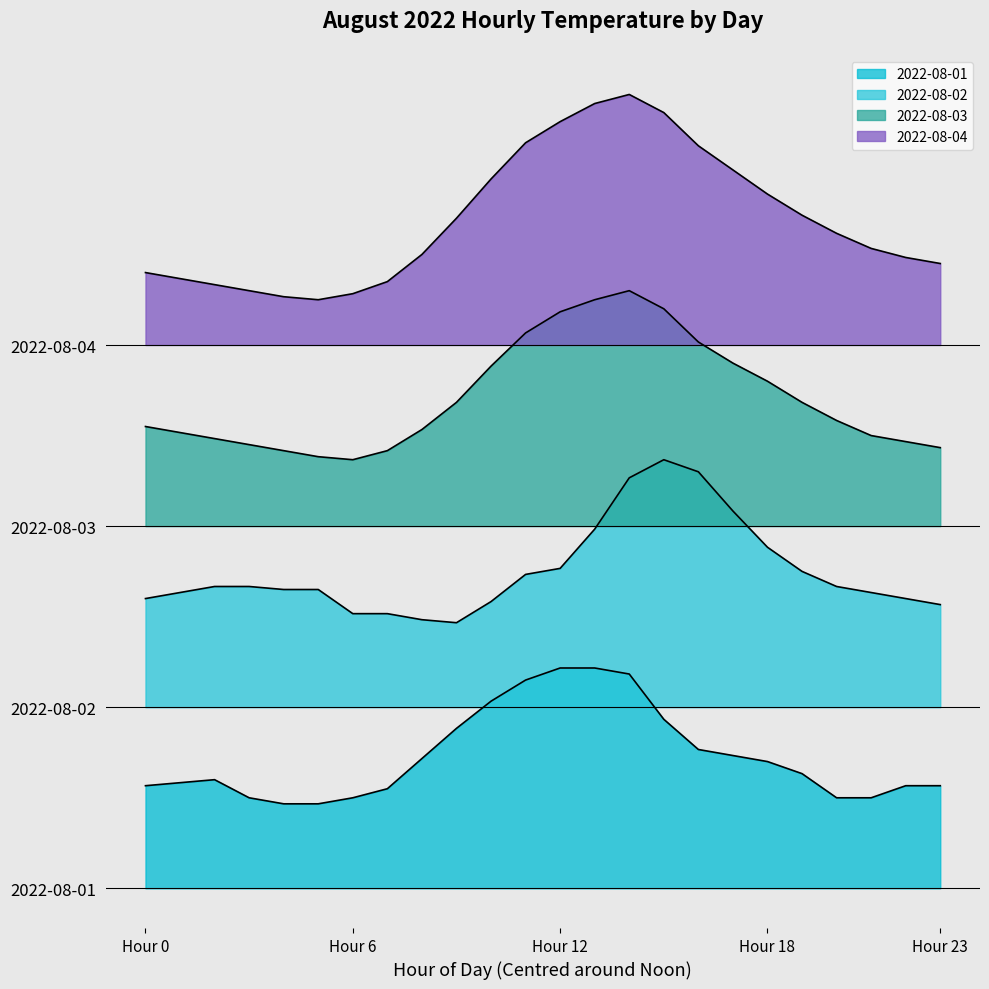

What is the sum of the 2022-08-03 values at 22 and 20?

30.3